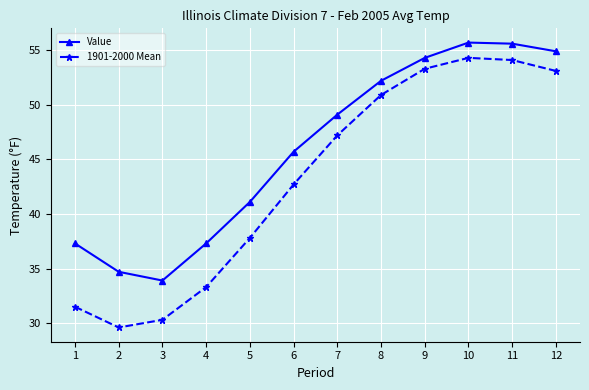

What is the total value across all series at 6?

88.4